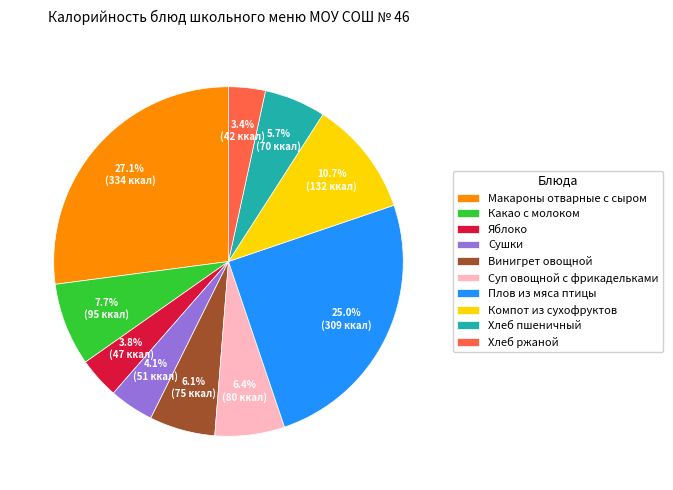

To the nearest percent, what portion does Макароны отварные с сыром represent?

27%